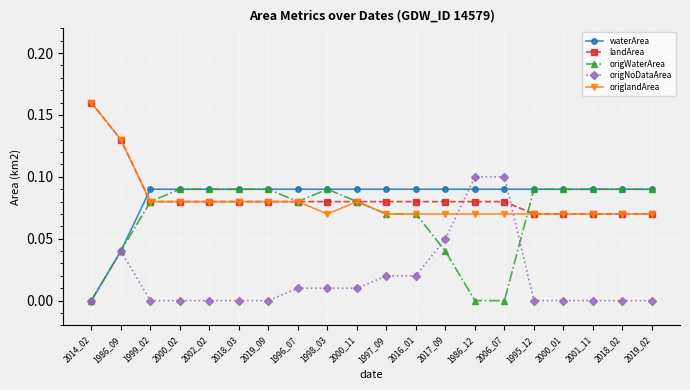

Is the value of origNoDataArea at 2014_02 greater than the value of landArea at 2018_02?

No